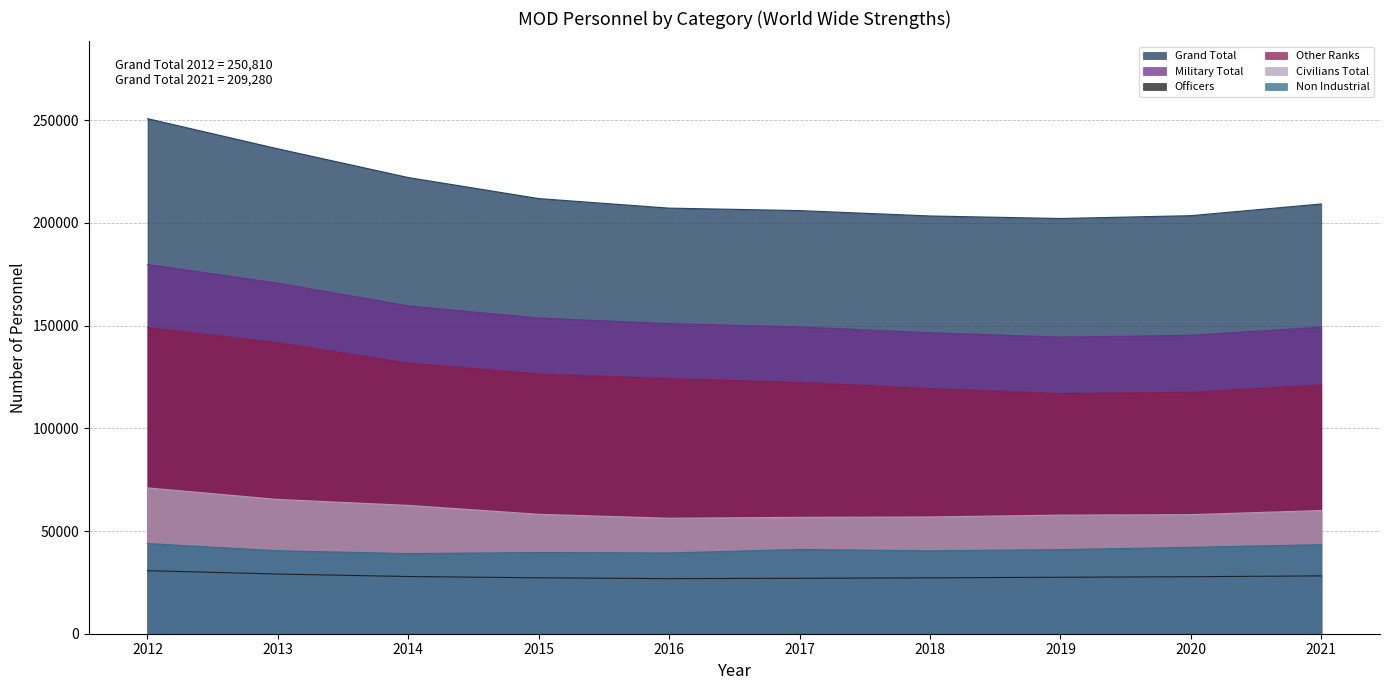

Rank the series at 2021 from lowest to highest value.

Officers, Non Industrial, Civilians Total, Other Ranks, Military Total, Grand Total